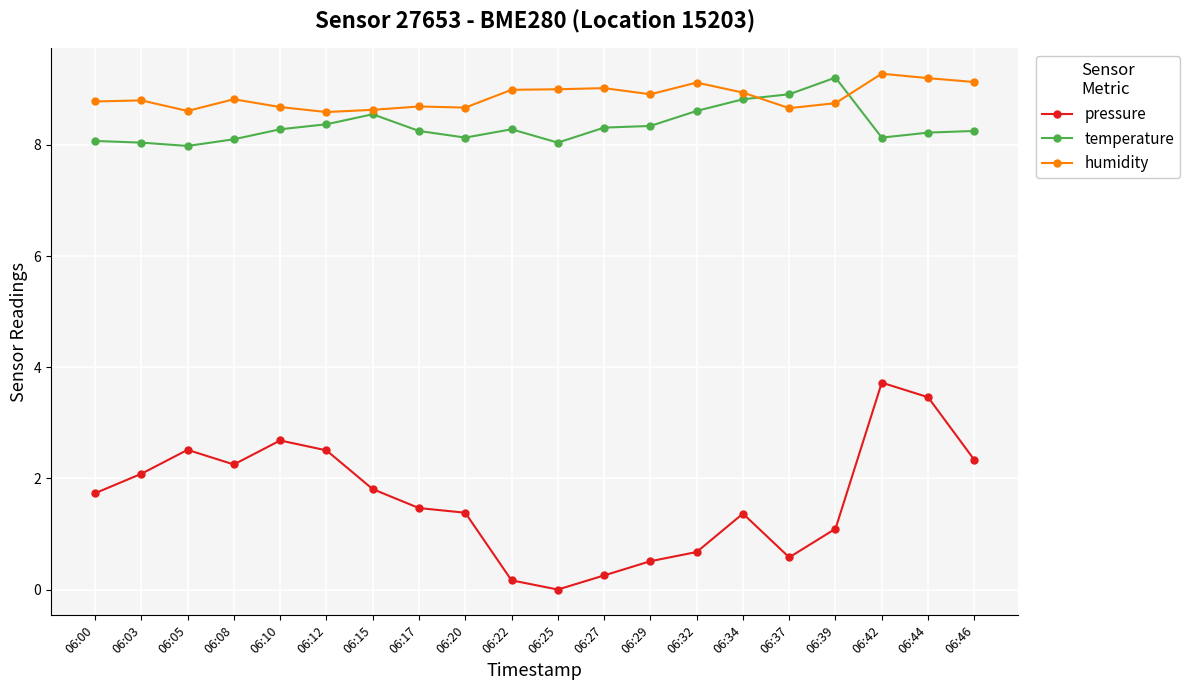

What is the maximum value shown in the chart?

9.3